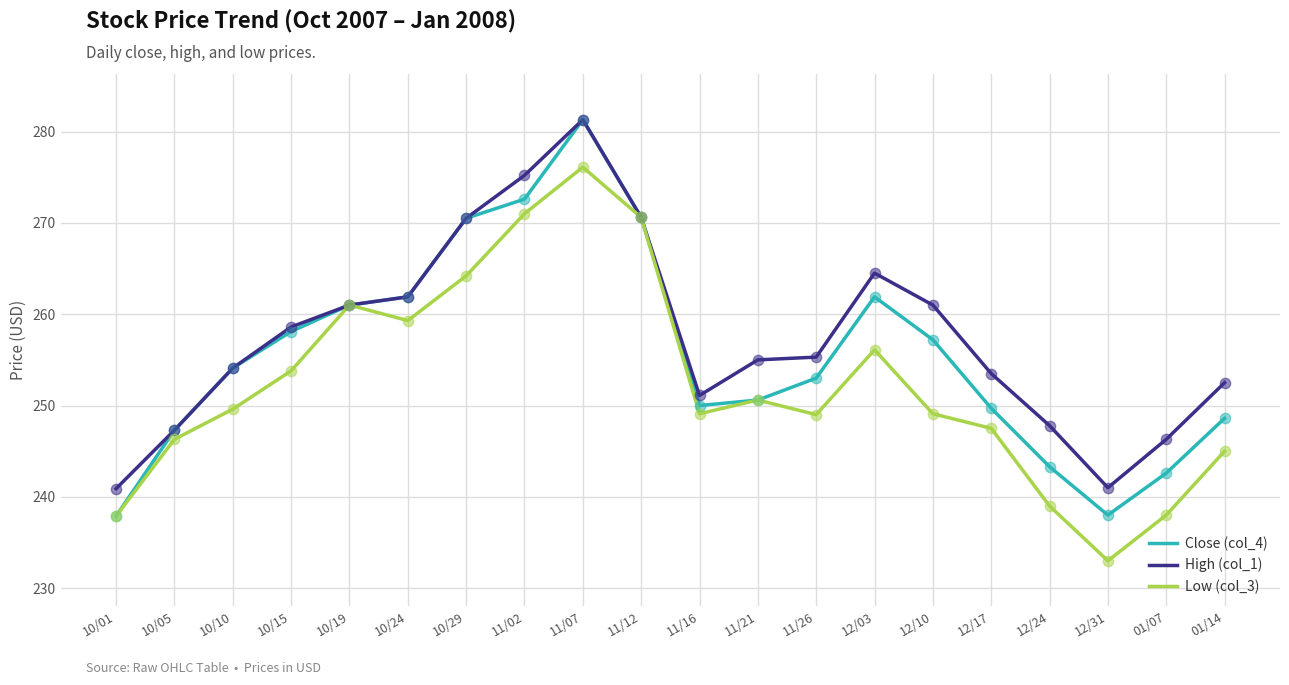

At which category is the sum across all series the highest?

11/07